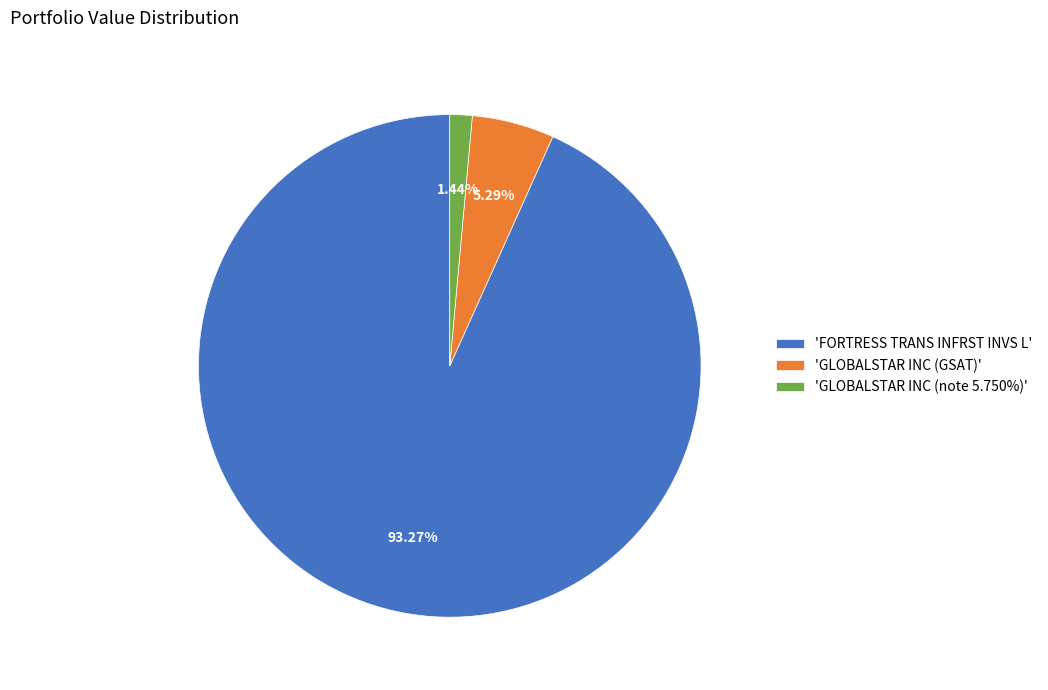

What is the largest slice in the pie chart?

'FORTRESS TRANS INFRST INVS L'